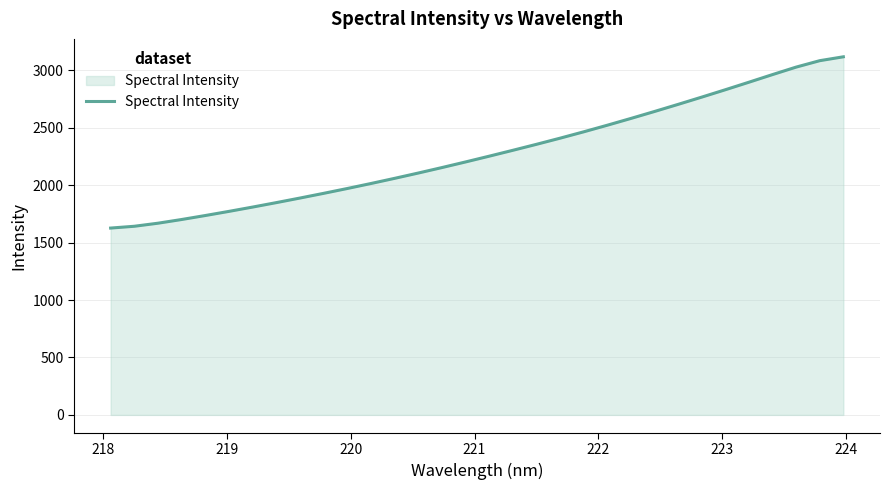

What is the greatest value displayed?

3118.4